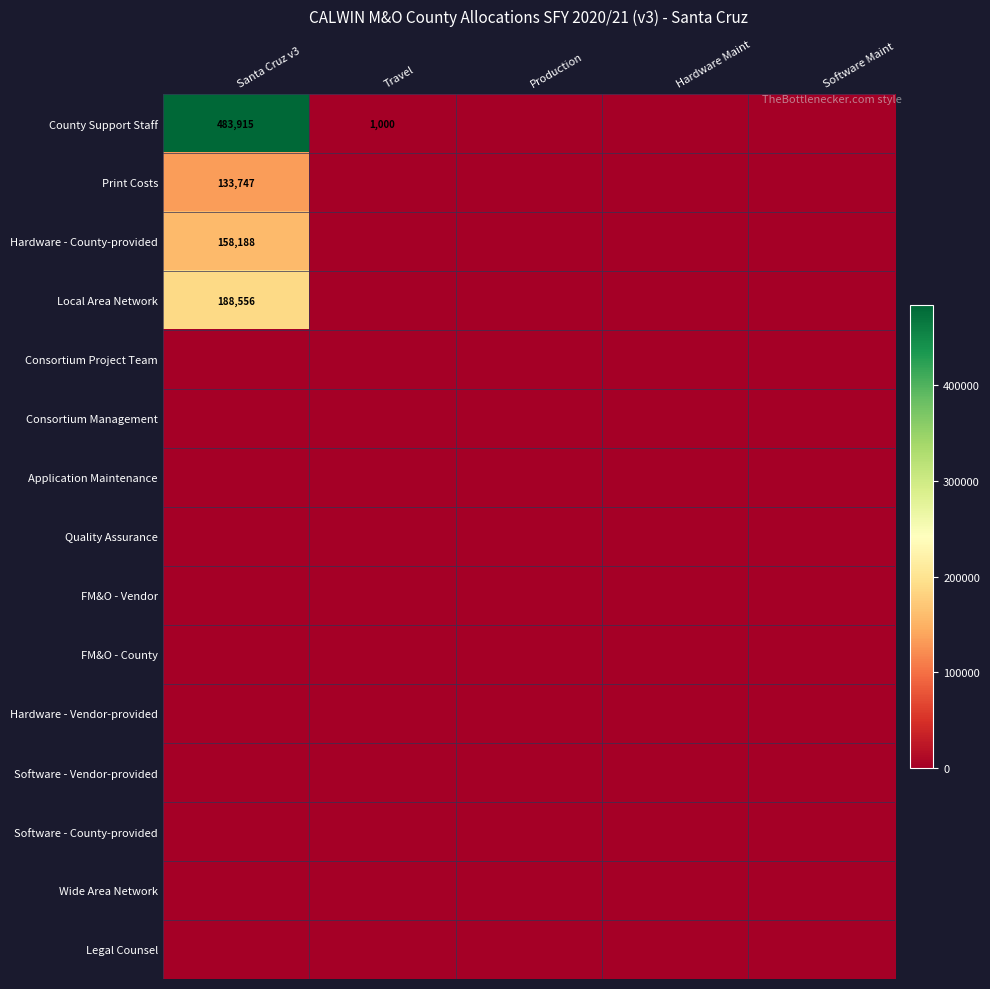

Which category has the highest value in the Legal Counsel series?

Santa Cruz v3